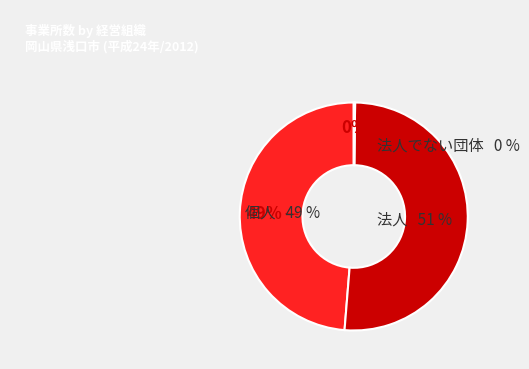

To the nearest percent, what is the combined percentage of 個人 and 法人でない団体?

49%